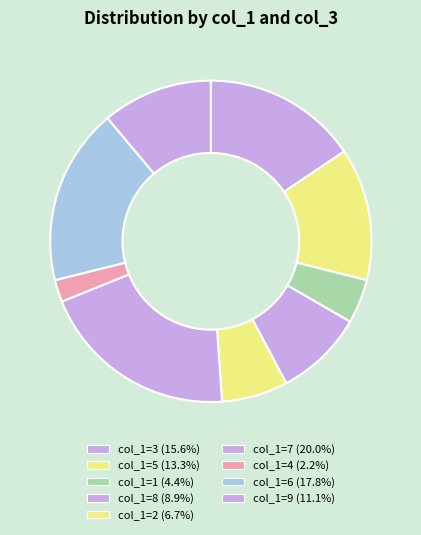

What is the total percentage of col_1=7 and col_1=6?

37.8%